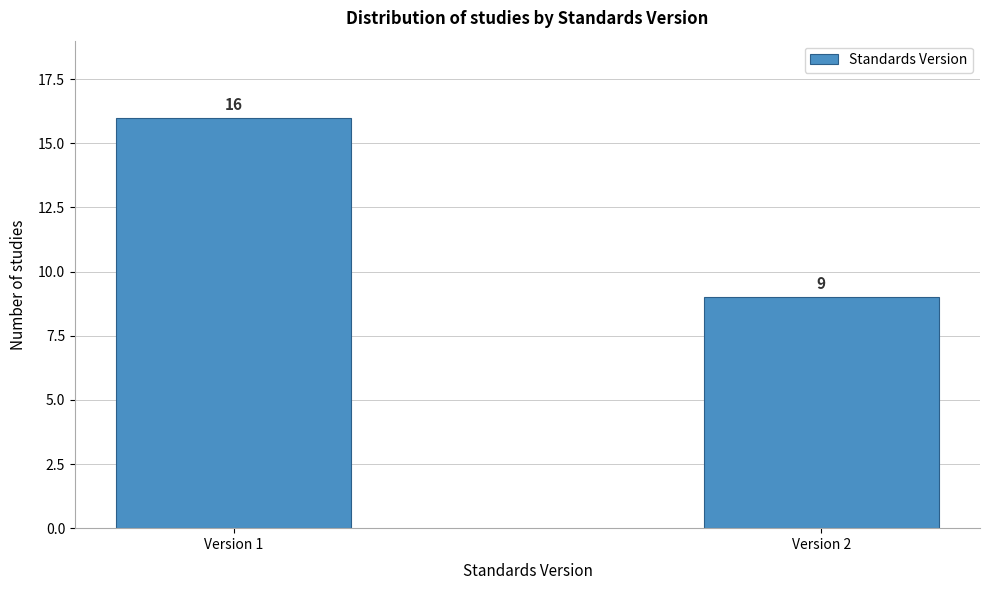

Reading left to right, what are all the values shown in this chart?

Version 1=16	Version 2=9